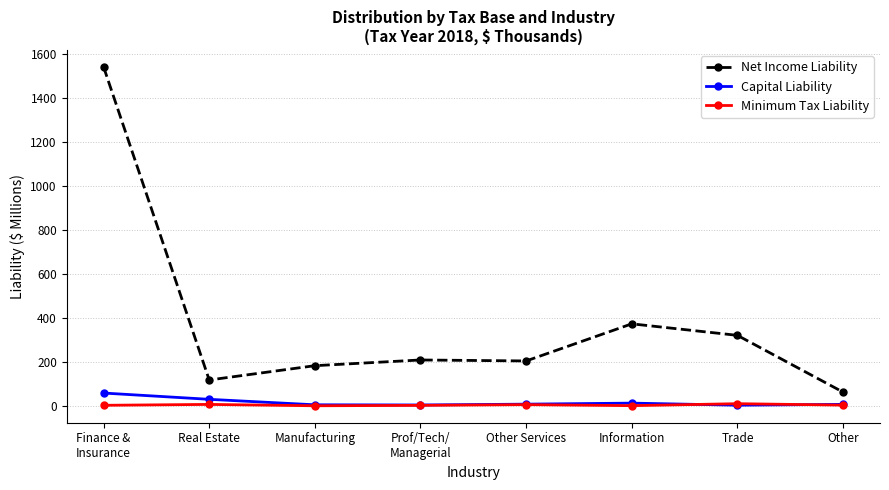

What is the sum of all Capital Liability values?

132.3